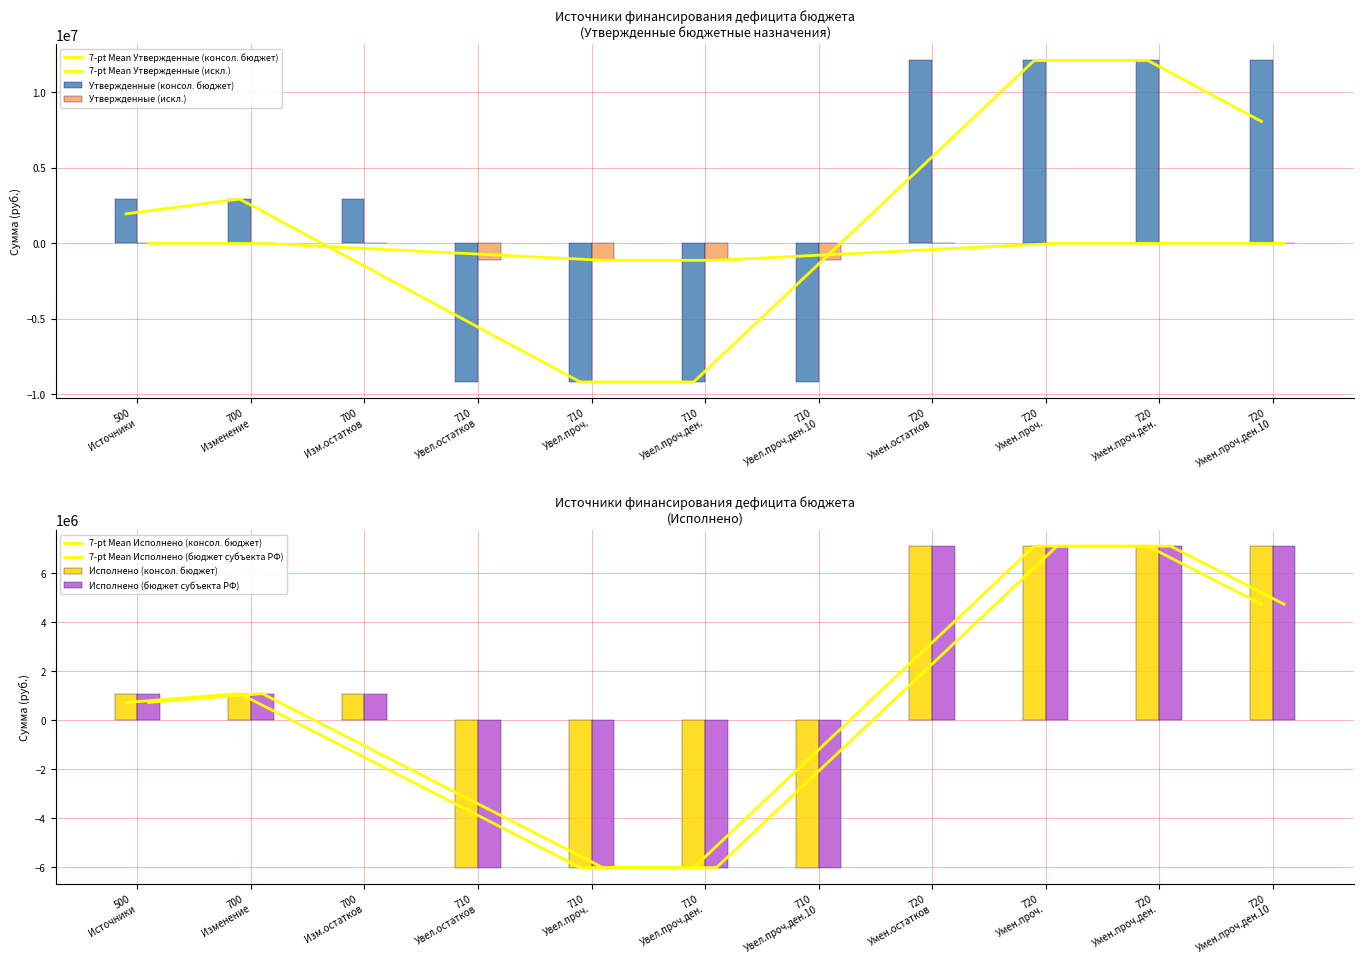

What is the sum of all Утвержденные (консол. бюджет) values?

20550681.7